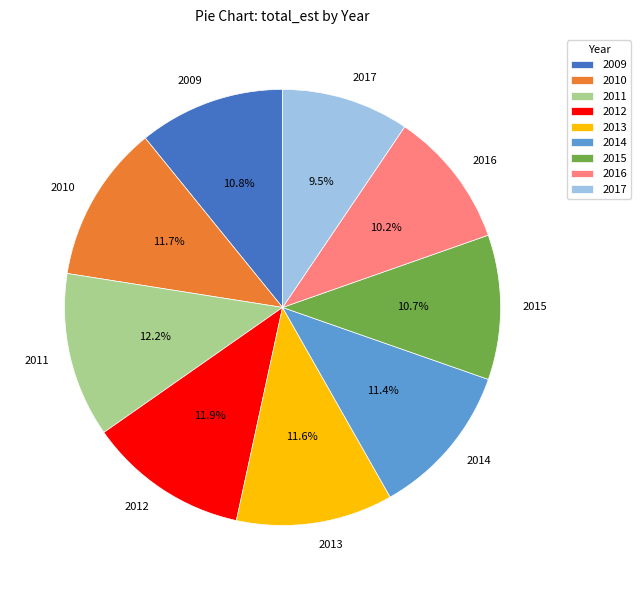

Does 2010 account for over 50% of the chart?

No